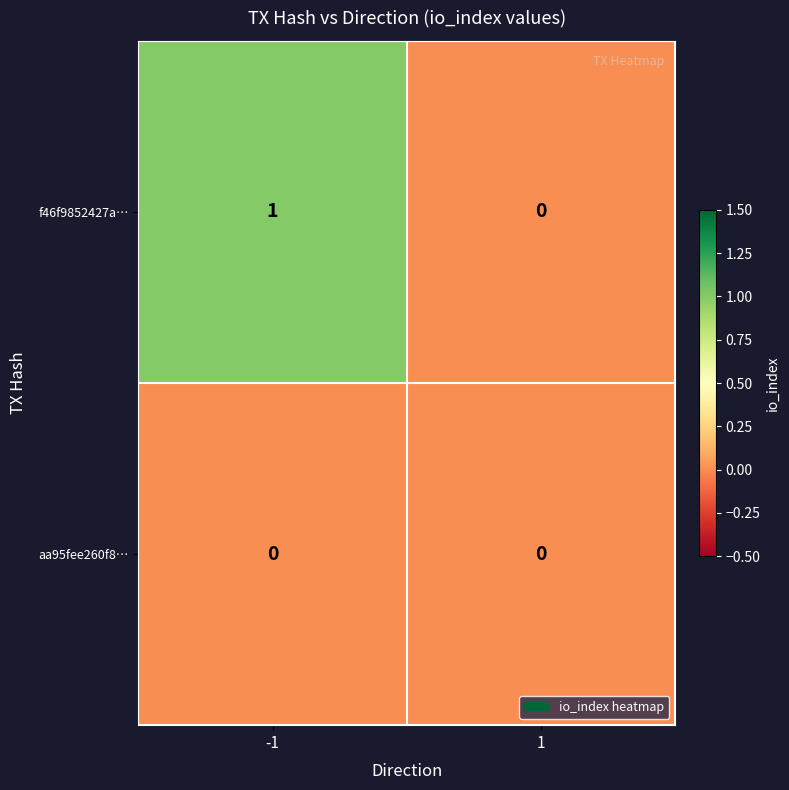

List the series in order of their peak value, highest first.

f46f9852427a…, aa95fee260f8…